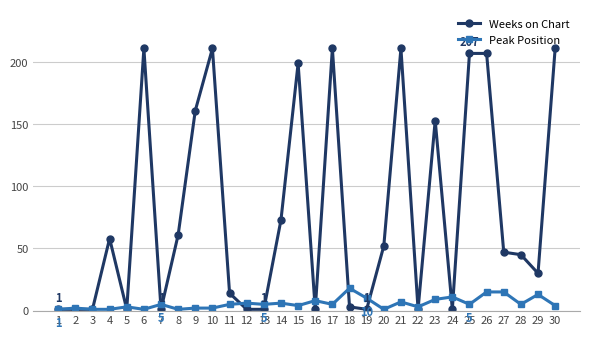

True or false: Peak Position and Weeks on Chart cross at least once.

True